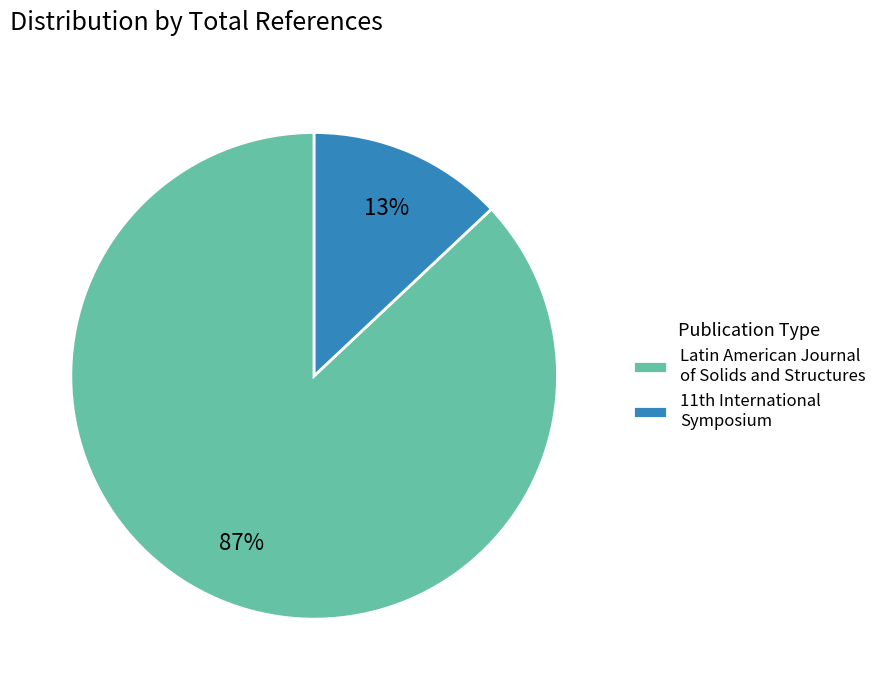

What is the largest slice in the pie chart?

Latin American Journal of Solids and Structures